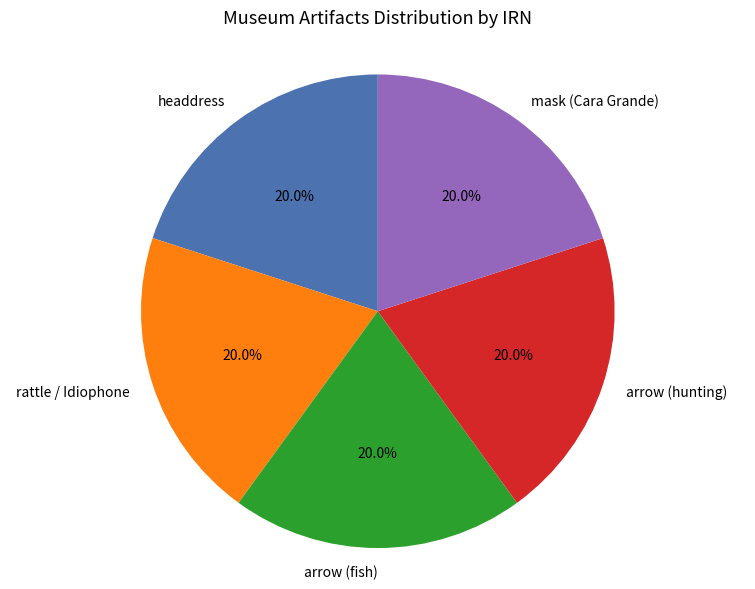

Is it true that arrow (hunting) is 30% of the pie?

False